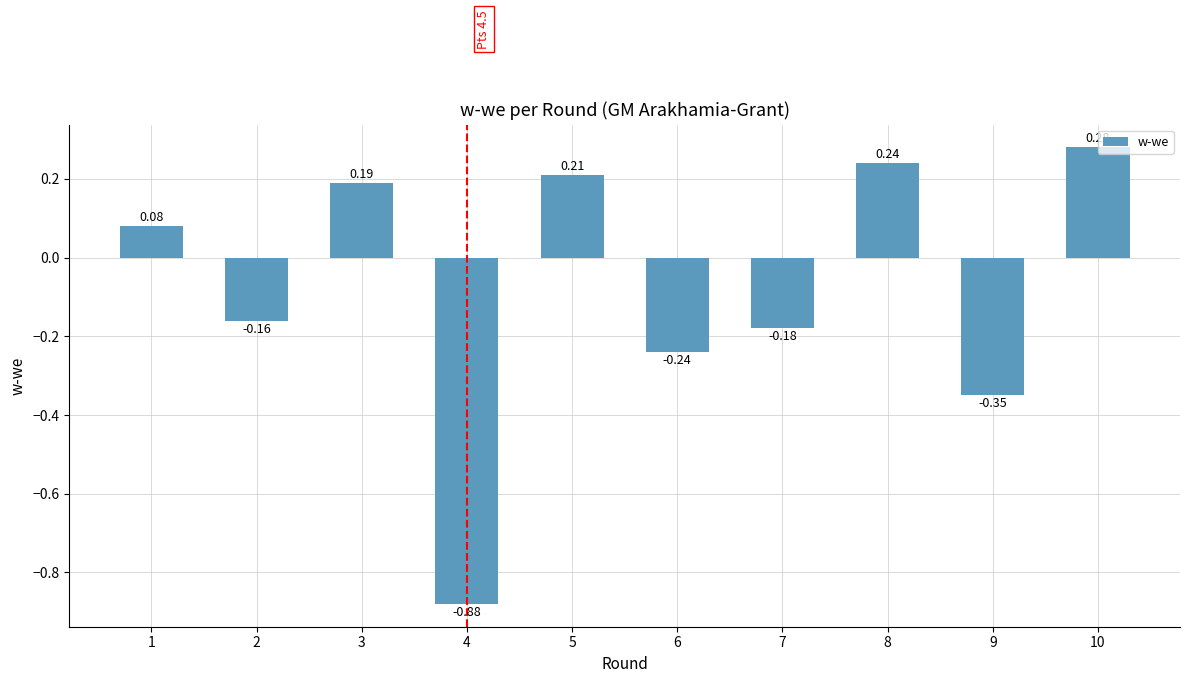

Are the bars grouped side by side (vs. stacked)?

No